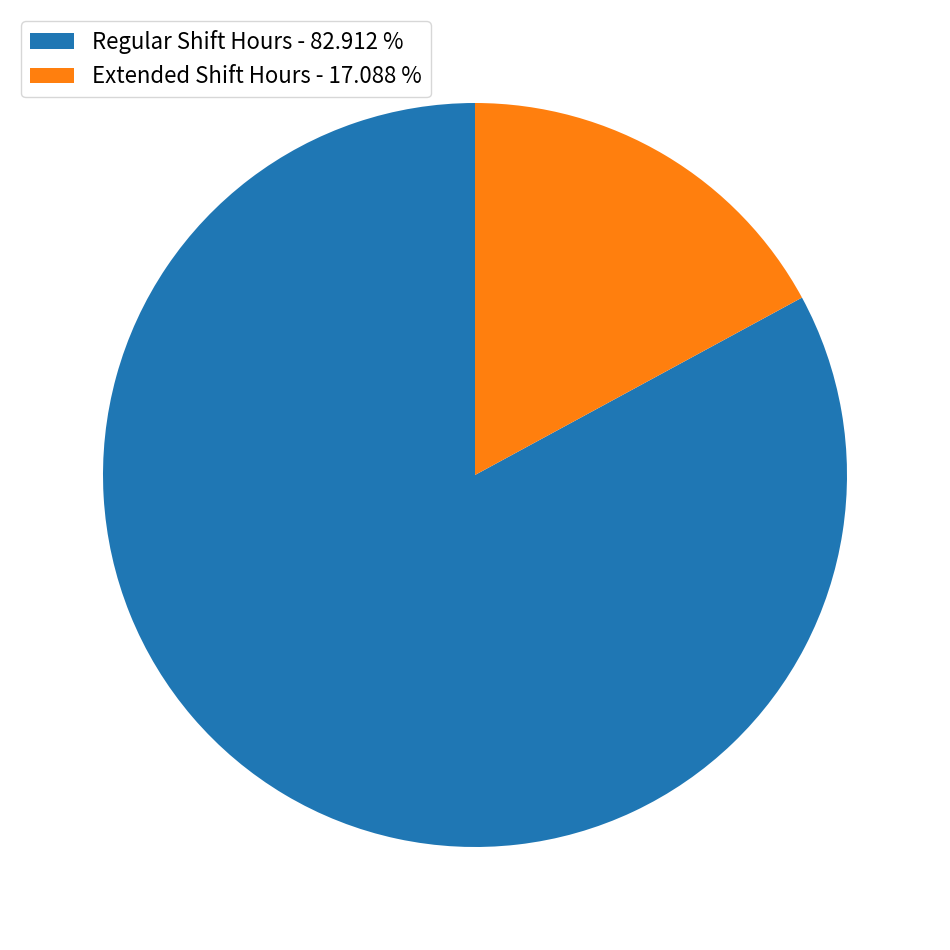

Rank the categories by value from highest to lowest.

Regular Shift Hours - 82.912 %, Extended Shift Hours - 17.088 %